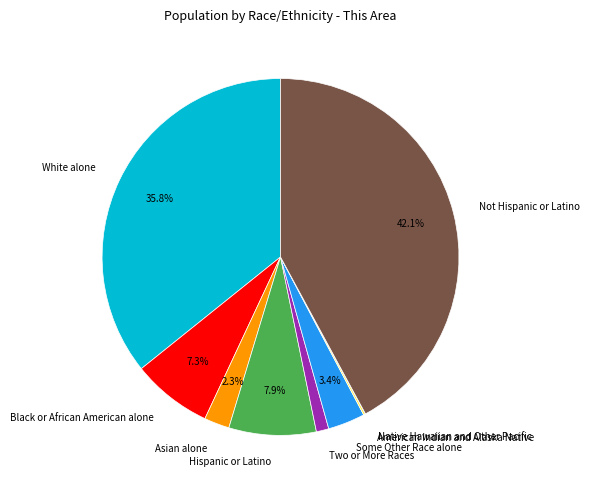

Does Asian alone account for over 50% of the chart?

No